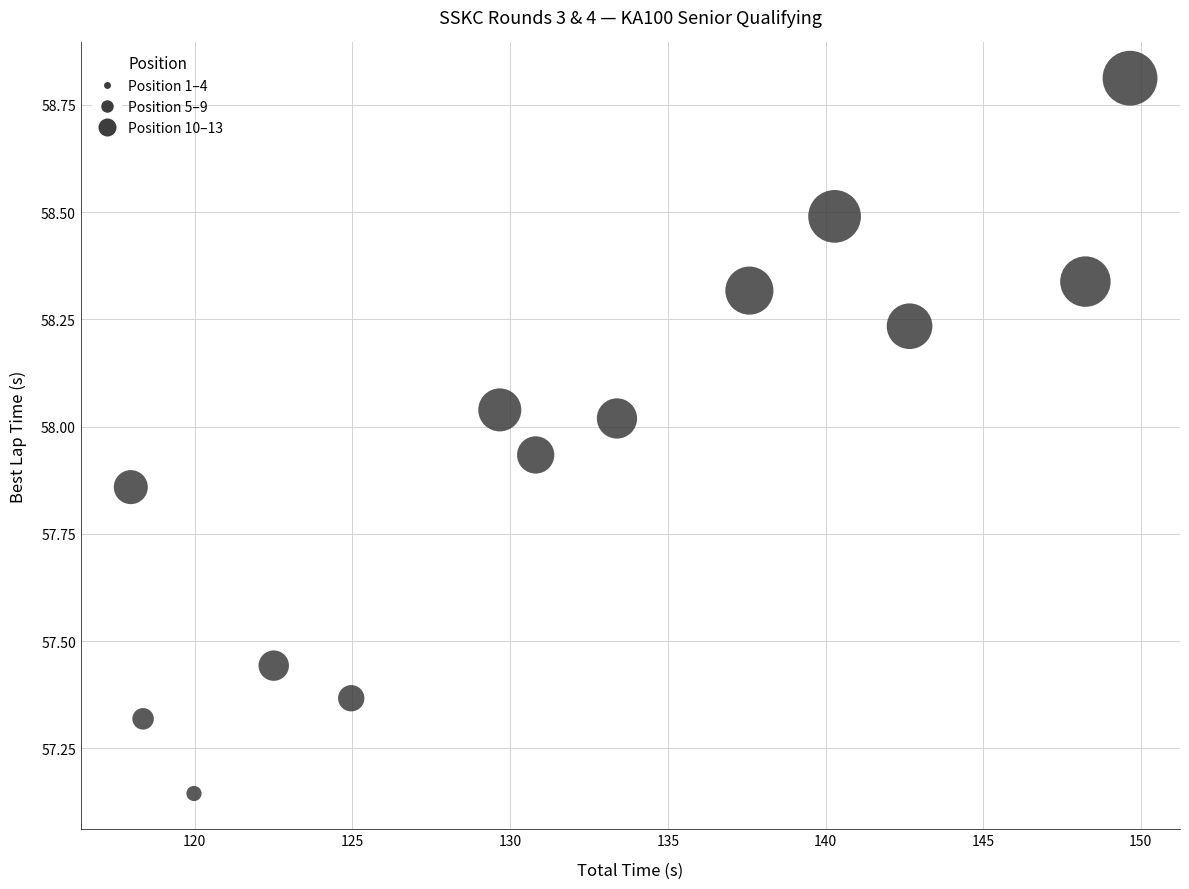

What is the range of Y values (max minus min)?

1.7